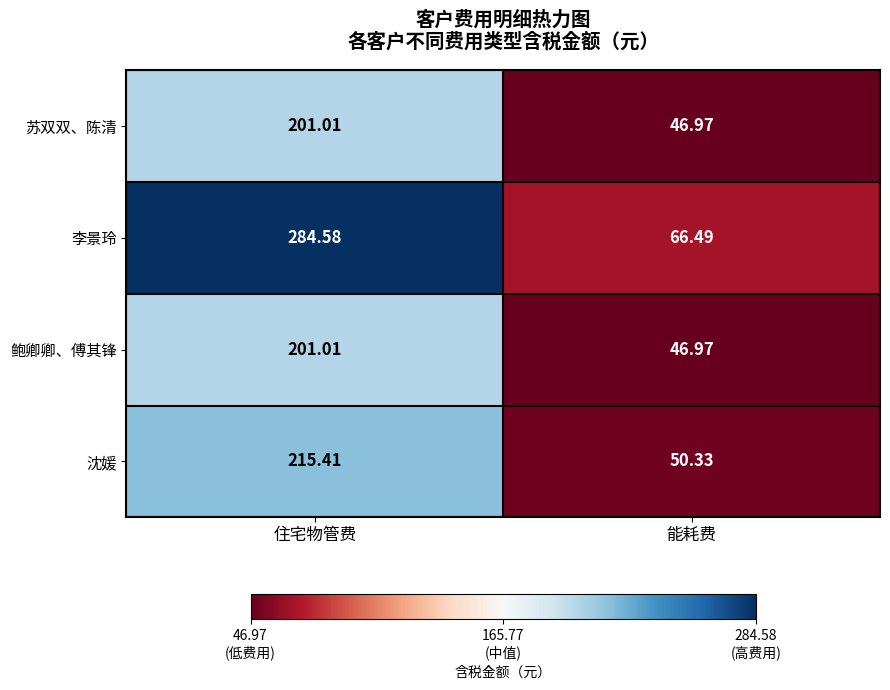

Where does the 李景玲 series first go above 284?

住宅物管费